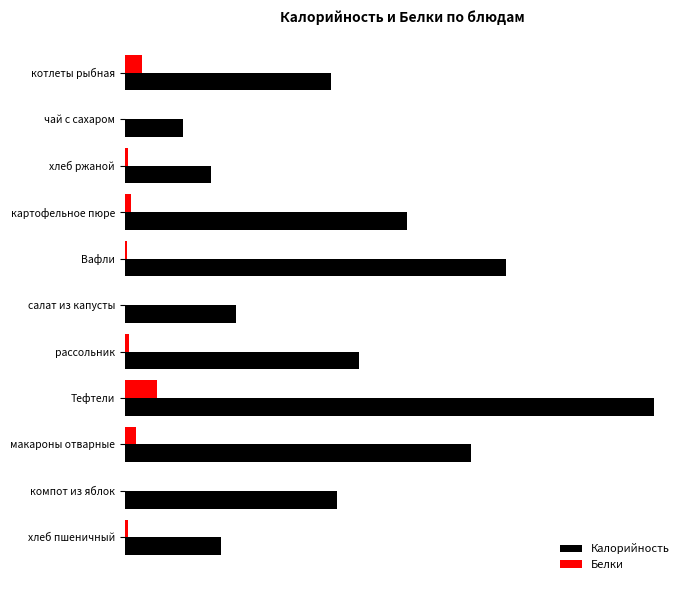

Which series has the largest total across all categories?

Калорийность